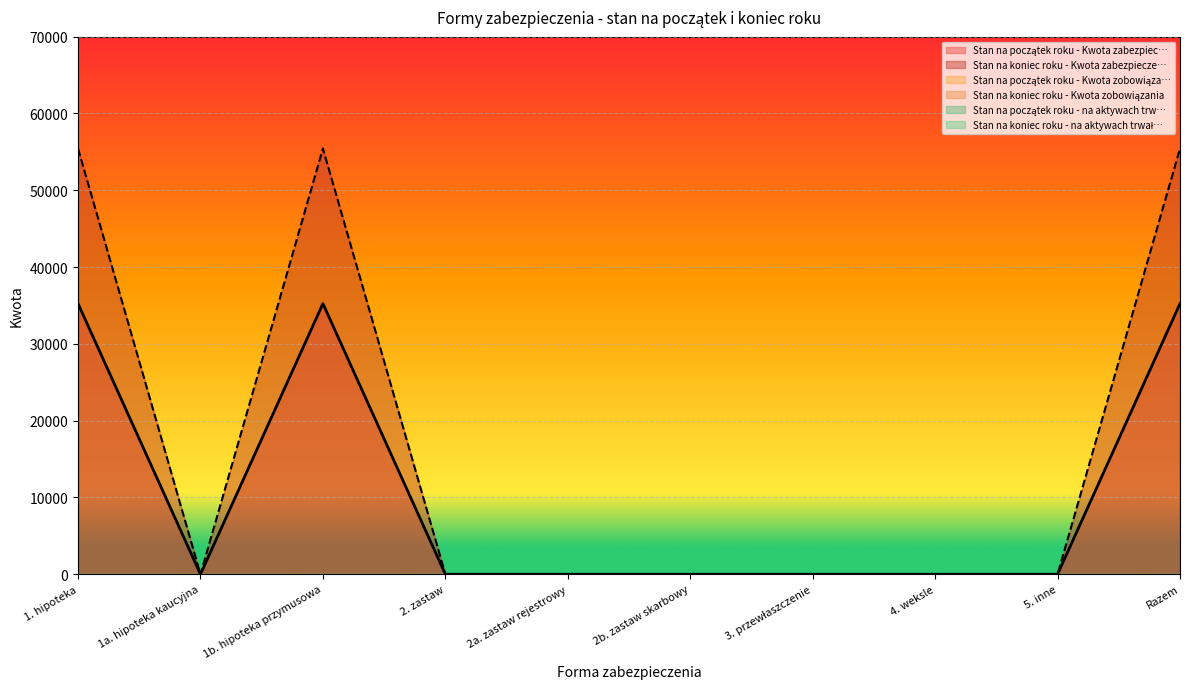

What position from the right is 1a. hipoteka kaucyjna?

9